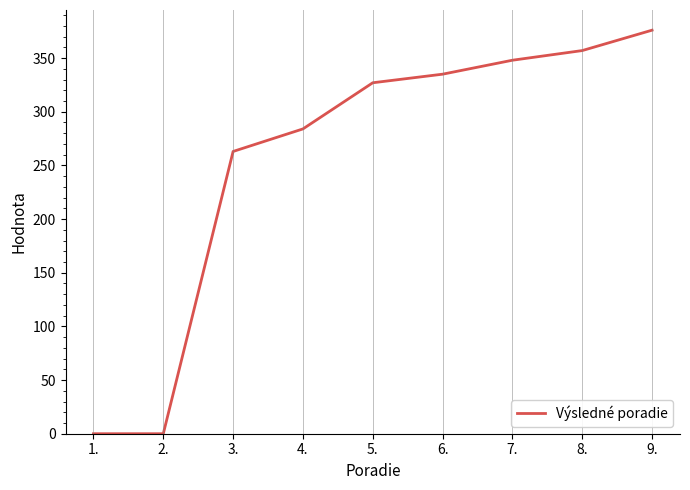

The chart shows a value of 335 at 6.. True or false?

True